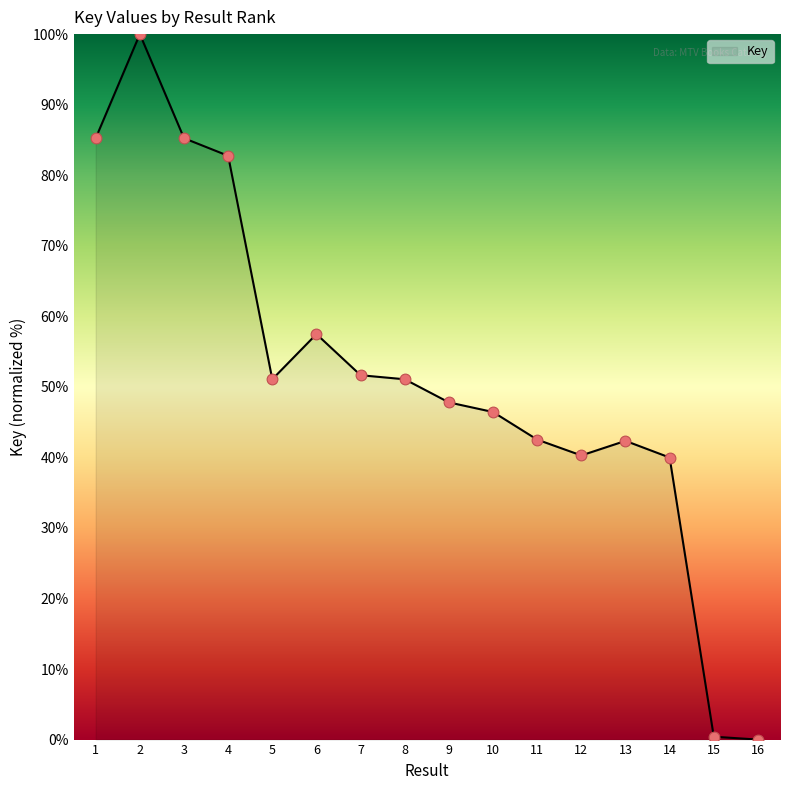

What is the change in value from 2 to 8?

-48.9